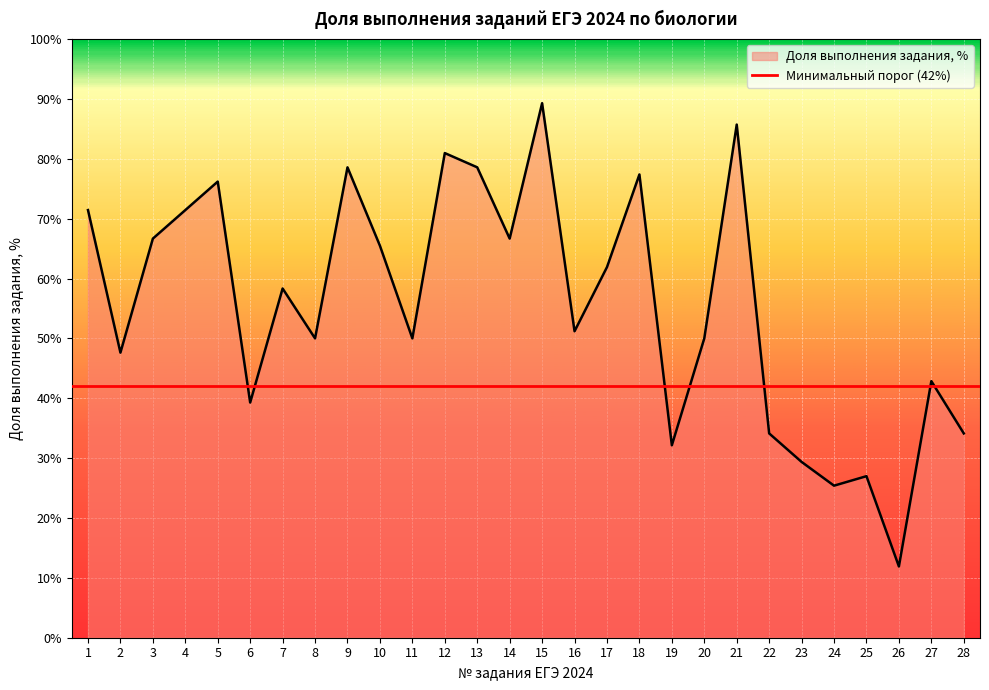

What is the difference between the second highest and second lowest values?

60.3